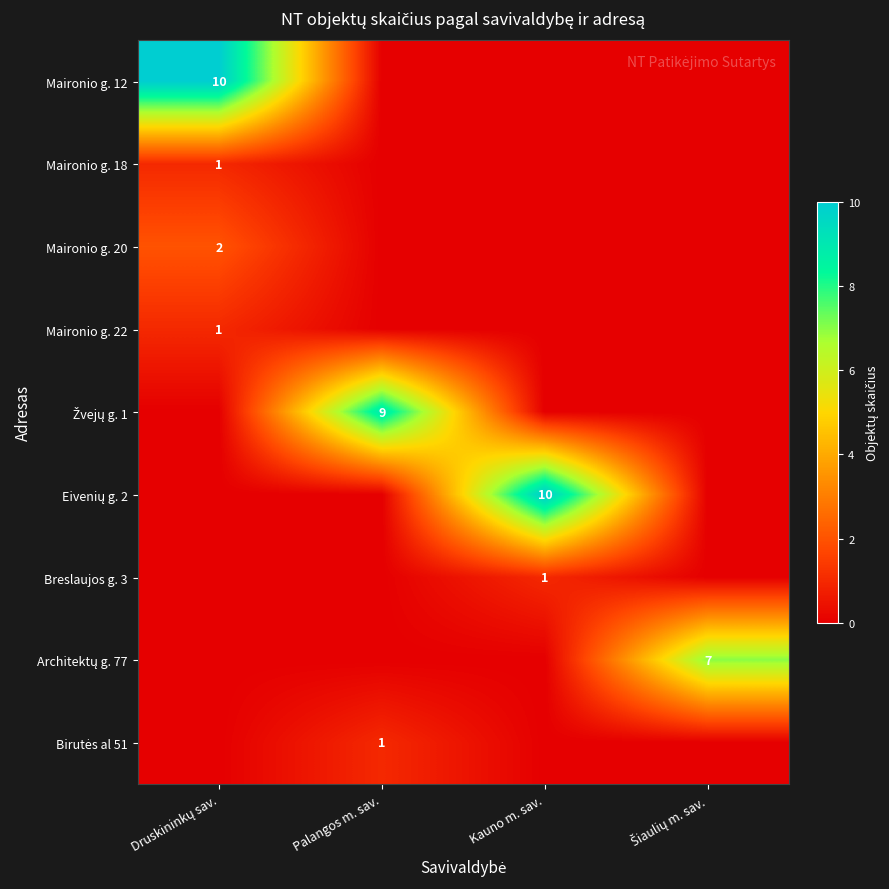

Rank the series by their maximum value, from lowest to highest.

Maironio g. 18, Maironio g. 22, Breslaujos g. 3, Birutės al 51, Maironio g. 20, Architektų g. 77, Žvejų g. 1, Maironio g. 12, Eivenių g. 2